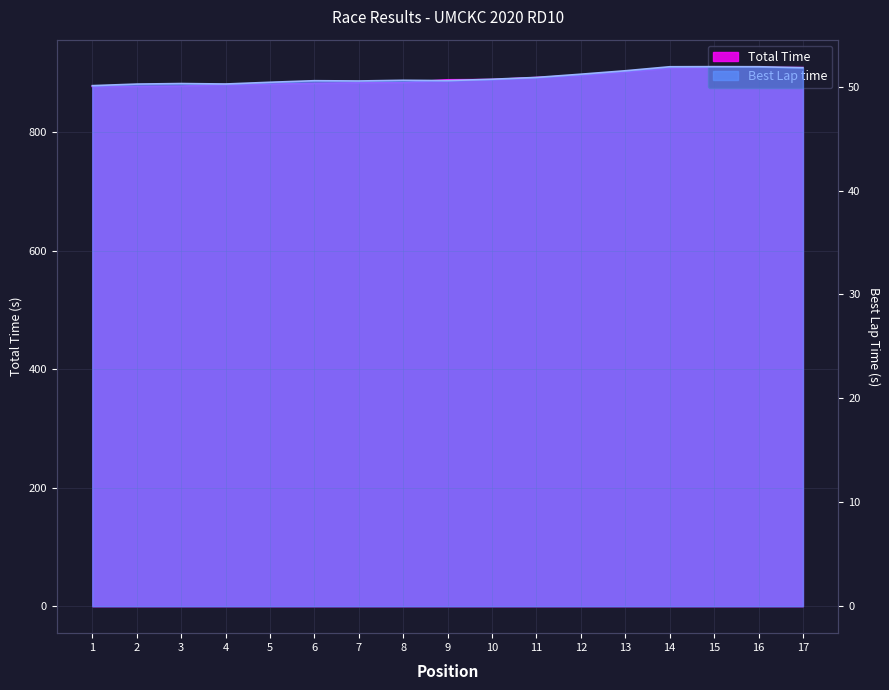

Which series has the largest total across all categories?

Total Time